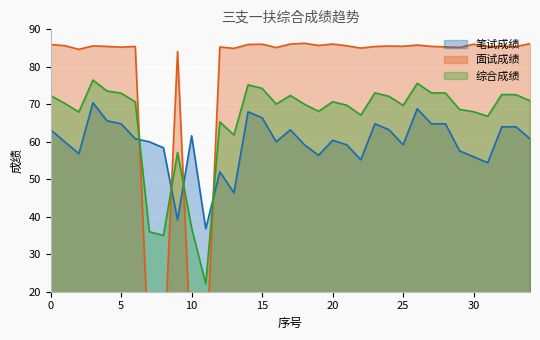

What is the highest value of the 综合成绩 series?

76.5